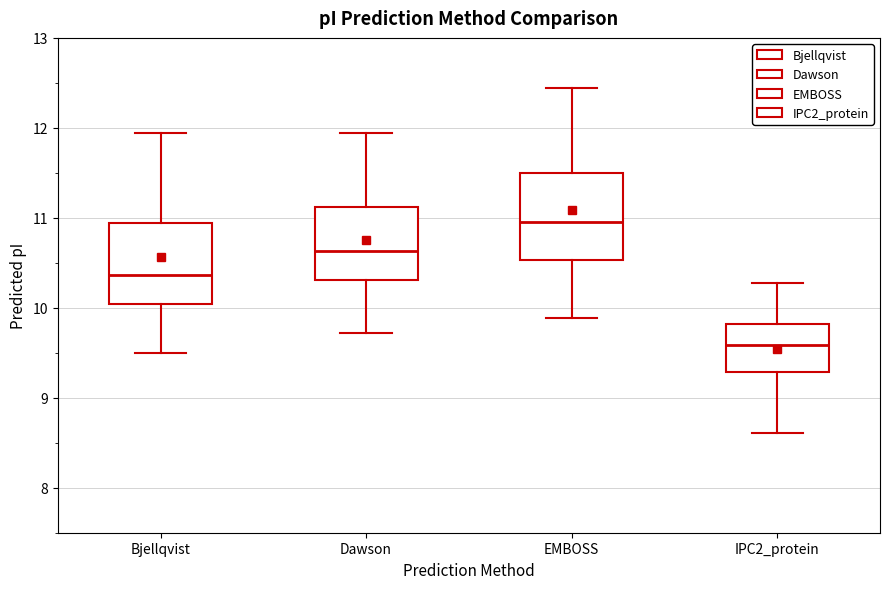

Which box's median line is the lowest?

IPC2_protein